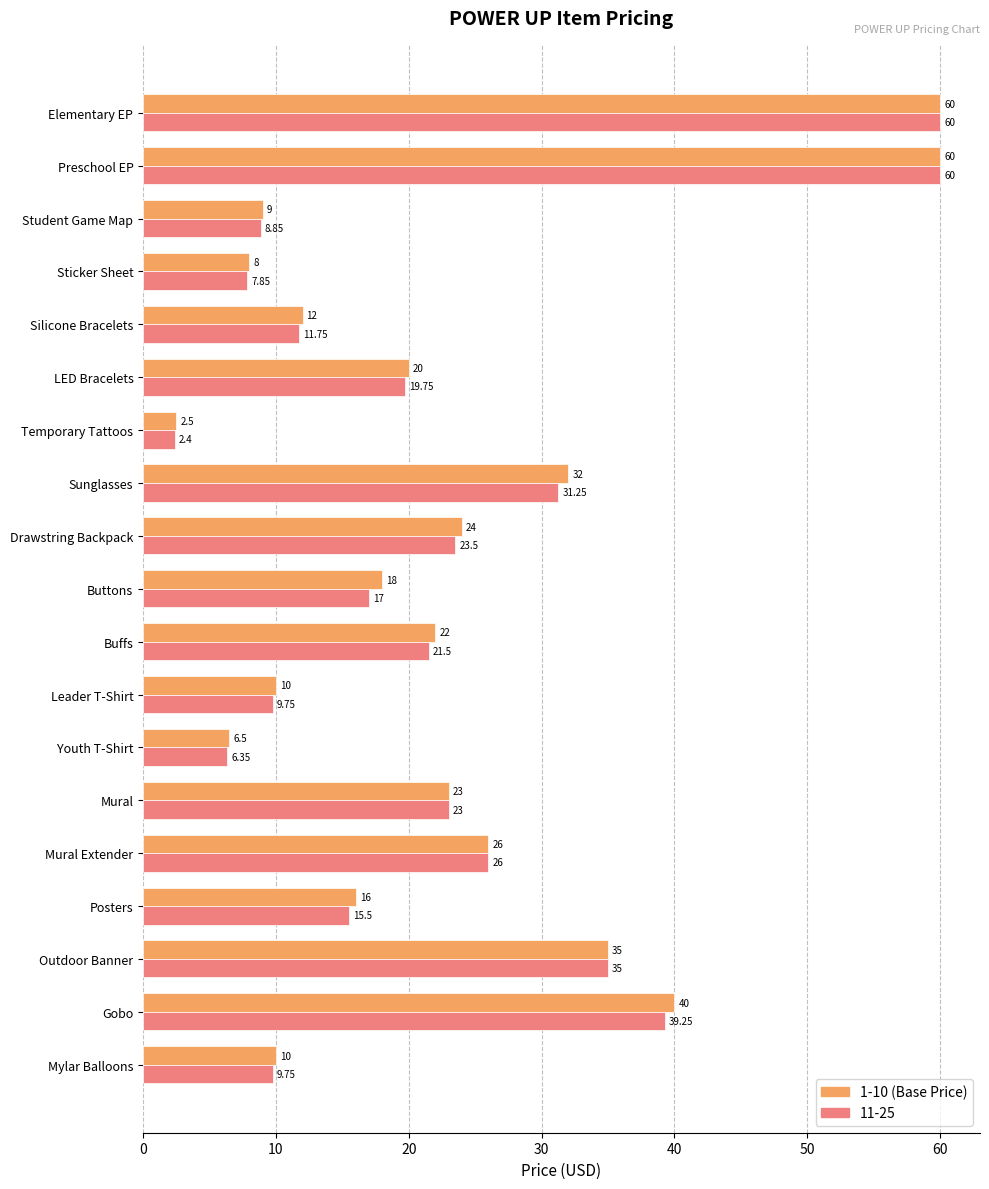

What is the total value across all series at Outdoor Banner?

70.0